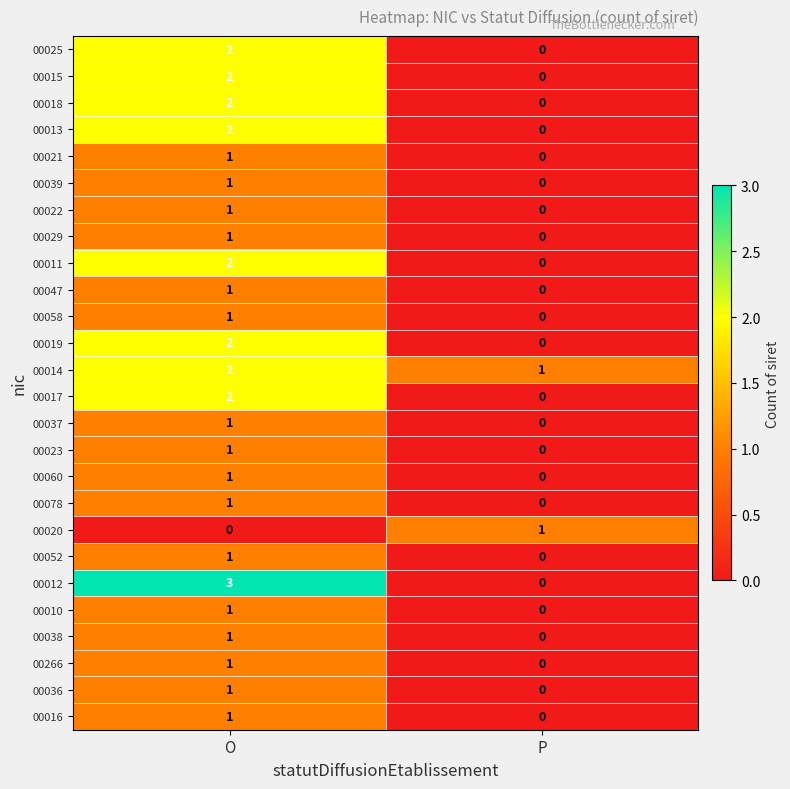

Is the value of 00015 at O greater than the value of 00023 at P?

Yes